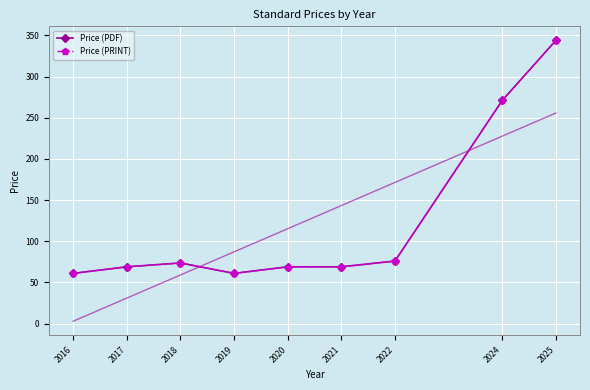

What value does the Price (PDF) series have at 2016?

61.0